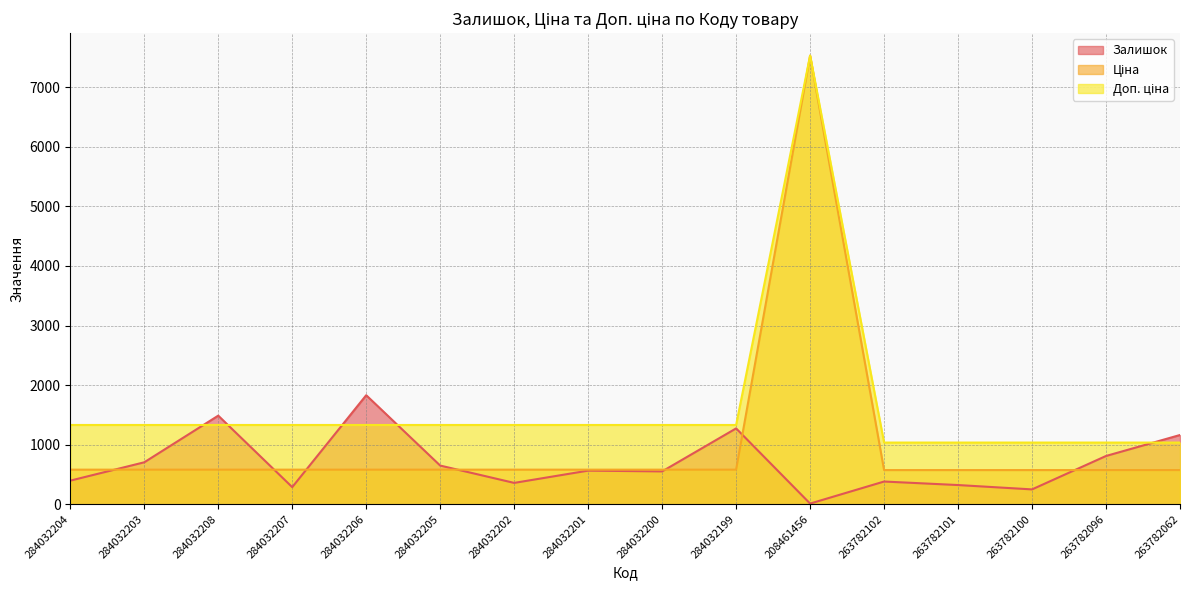

What are all the series names shown in the legend?

Залишок, Ціна, Доп. ціна